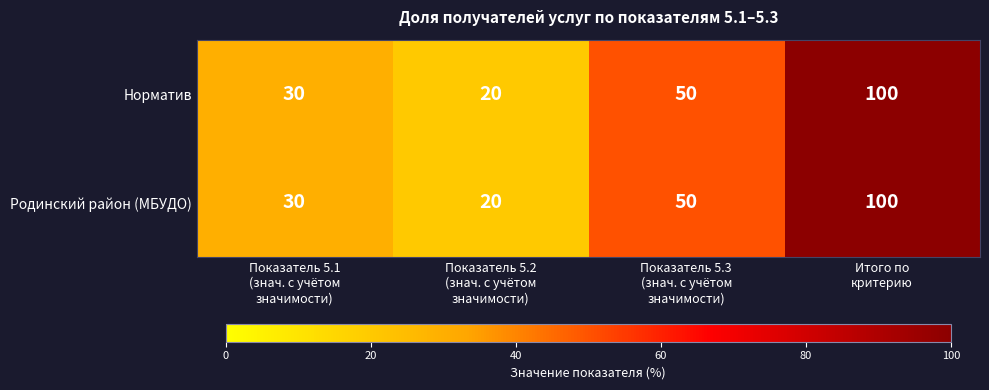

Count the number of data series in this chart.

2